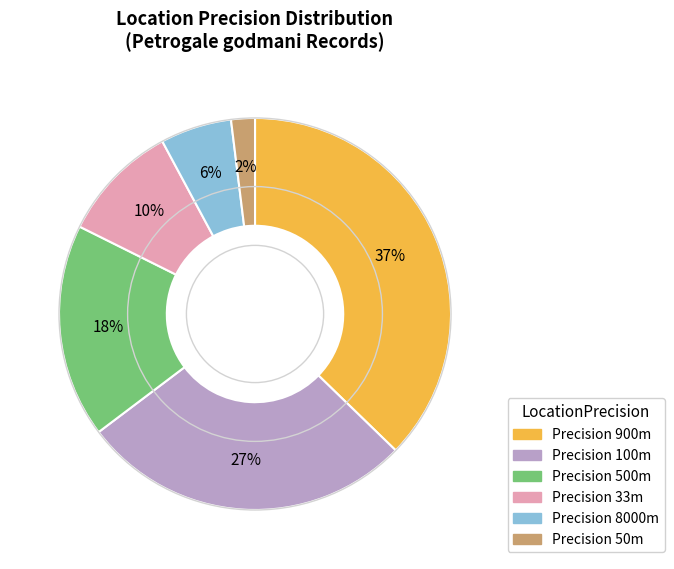

To the nearest percent, what is the average slice percentage?

17%